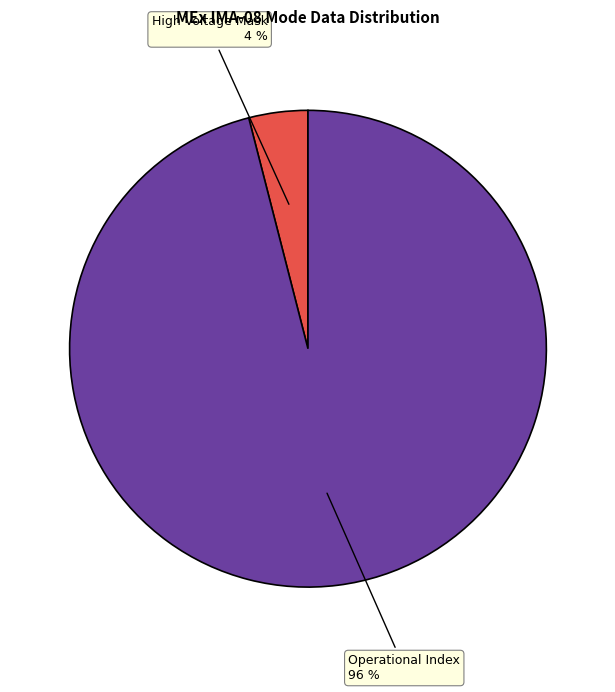

The Operational Index slice represents 96% of the pie. True or false?

True